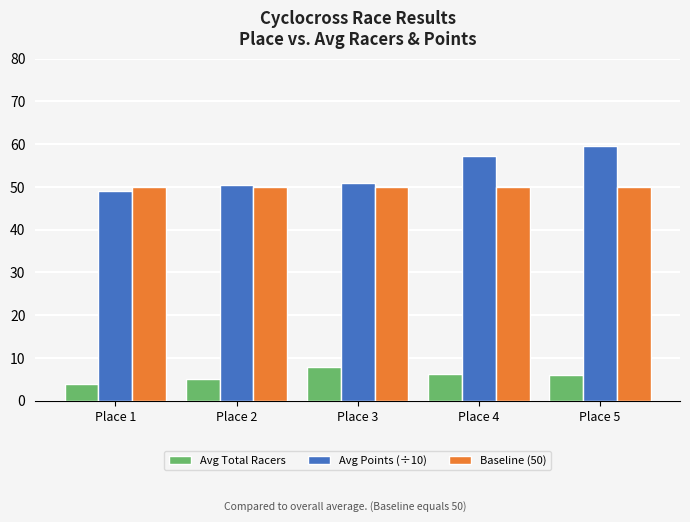

Reading left to right, list all the values displayed in this chart.

Avg Total Racers: Place 1=3.8	Place 2=5.0	Place 3=8.0	Place 4=6.3	Place 5=6.0
Avg Points (÷10): Place 1=49.1	Place 2=50.4	Place 3=50.9	Place 4=57.1	Place 5=59.5
Baseline (50): Place 1=50.0	Place 2=50.0	Place 3=50.0	Place 4=50.0	Place 5=50.0